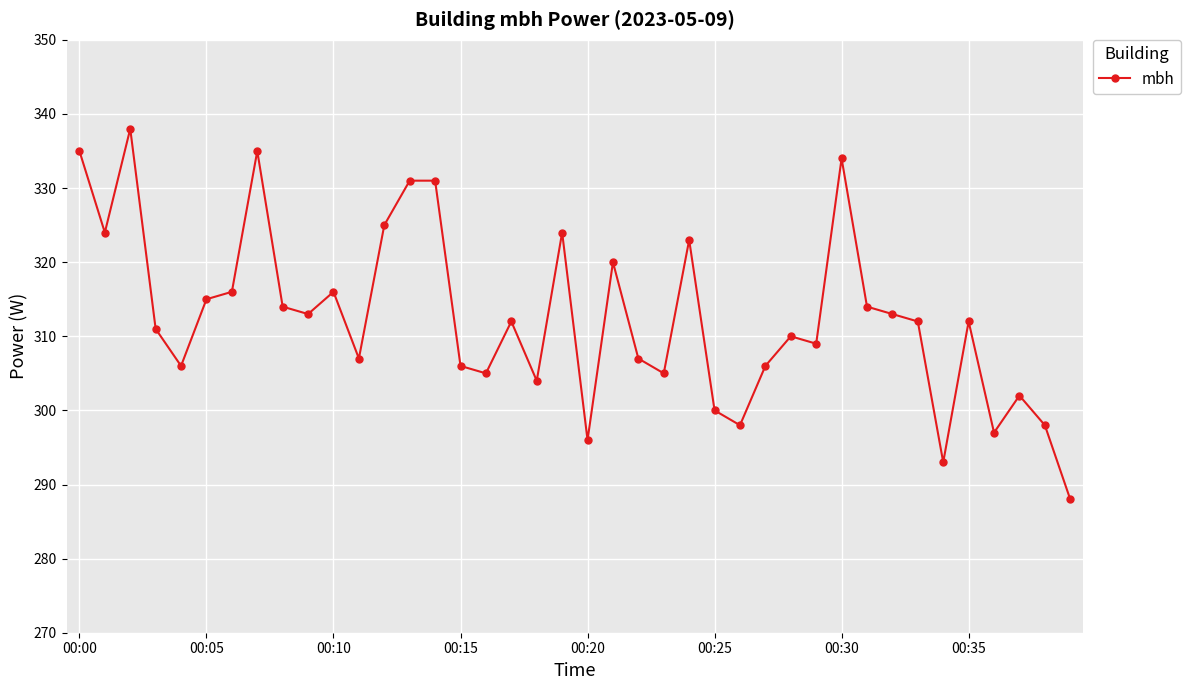

How many lines are shown in the chart?

1